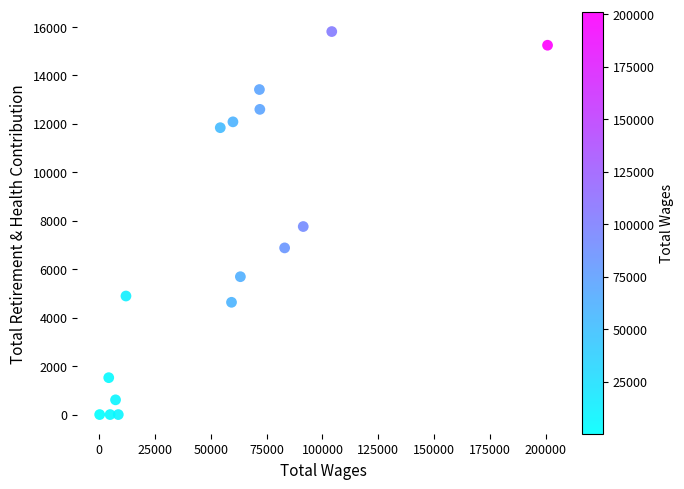

What is the range of Y values (max minus min)?

15798